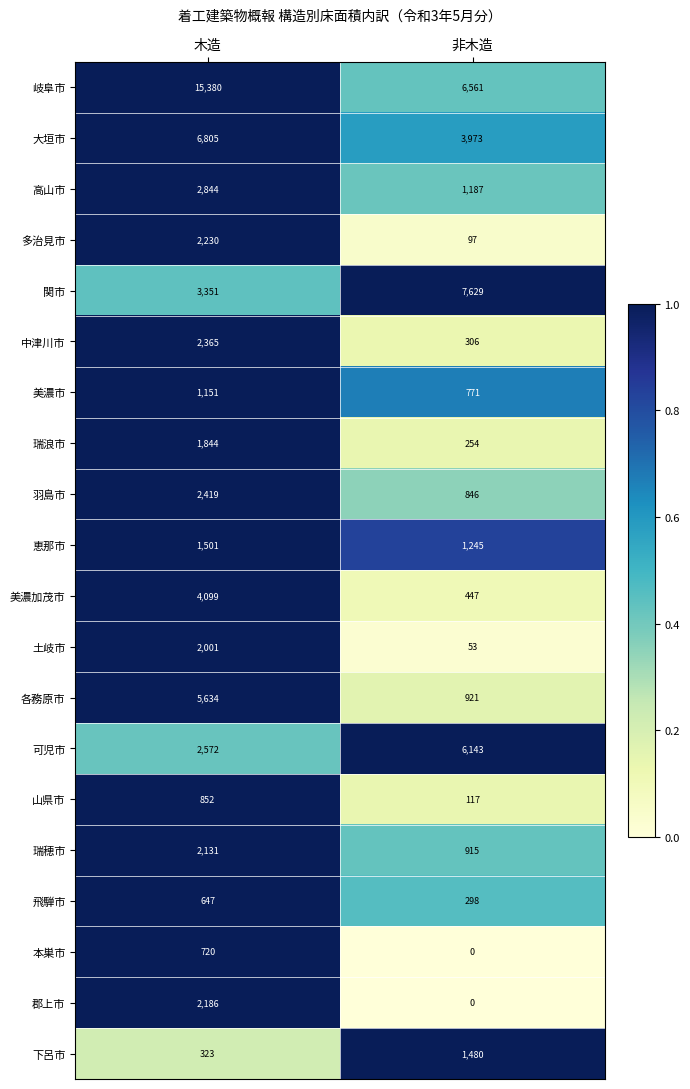

Which series has the largest range (max minus min)?

岐阜市